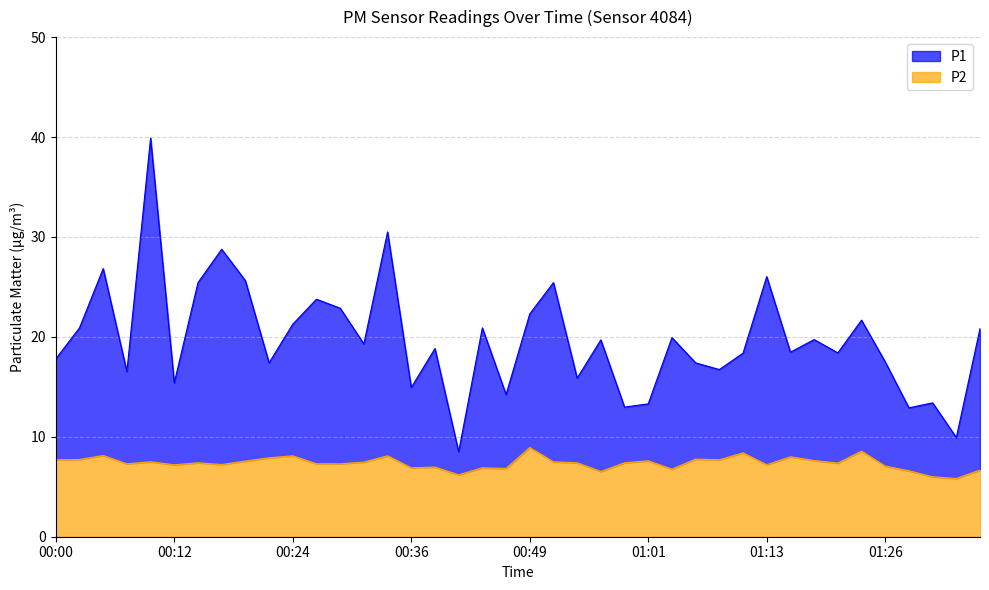

Rank the series by their maximum value, from highest to lowest.

P1, P2